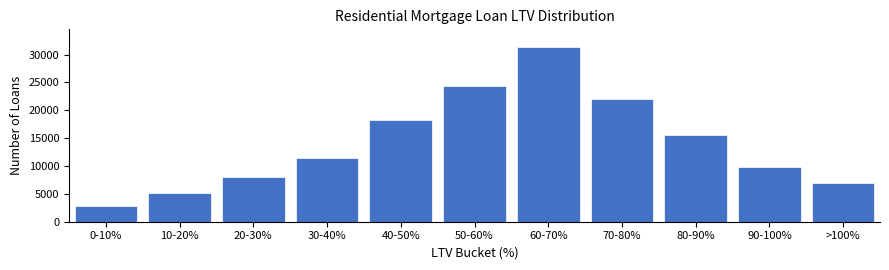

Reading left to right, transcribe all the data shown in this chart.

2800	5200	8100	11500	18200	24300	31400	22100	15600	9800	6991